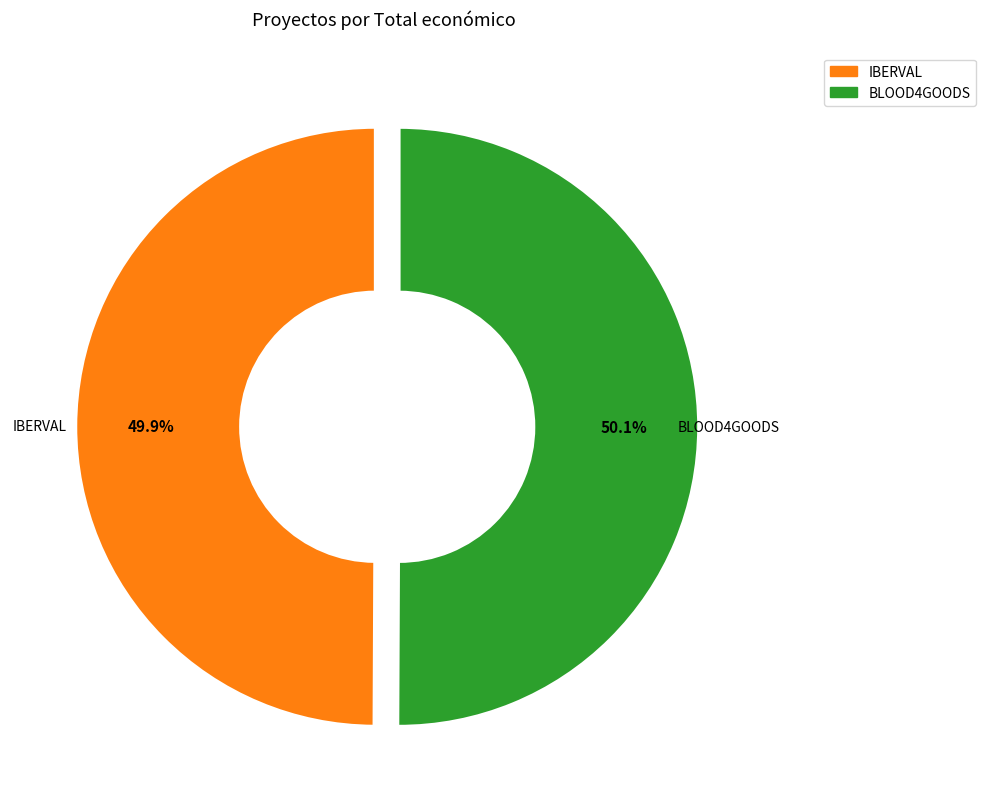

What is the ratio of the value at BLOOD4GOODS to the value at IBERVAL?

1.0